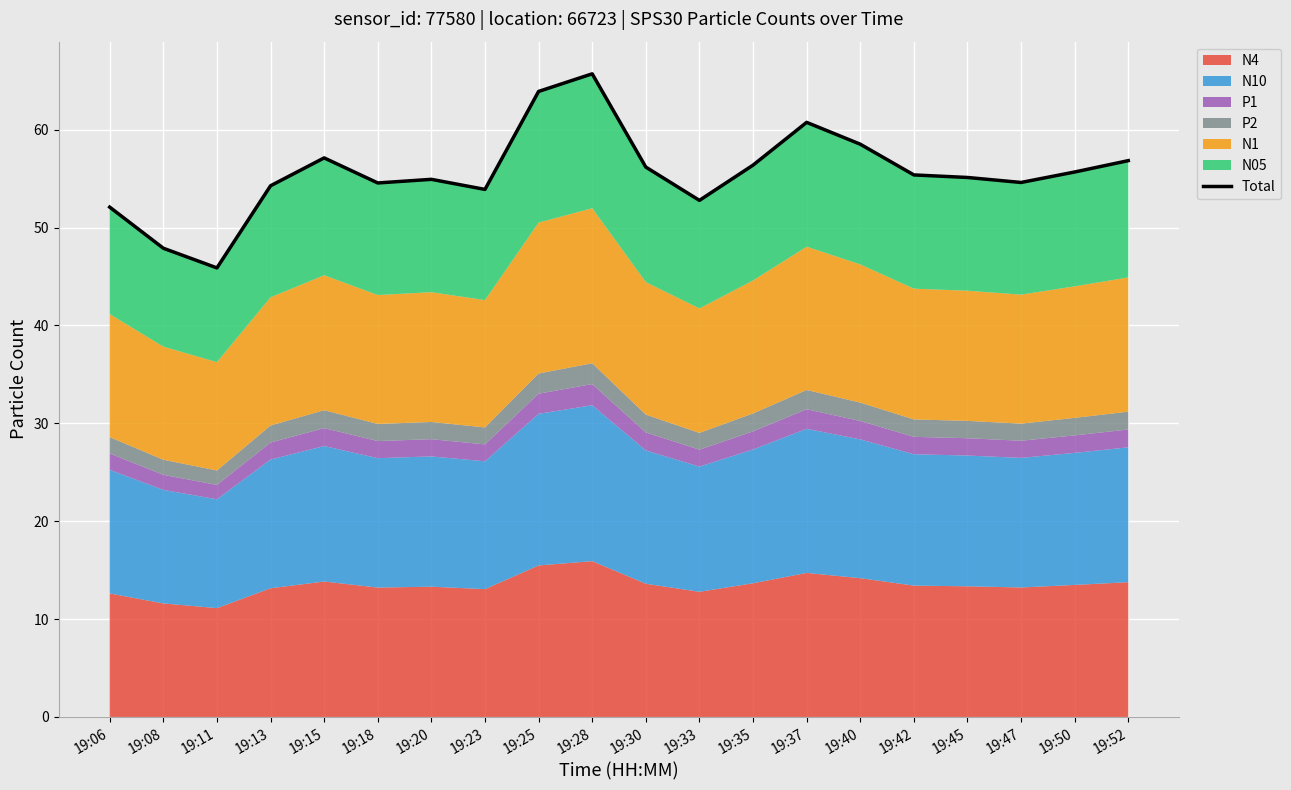

What is the smallest value displayed?

45.9